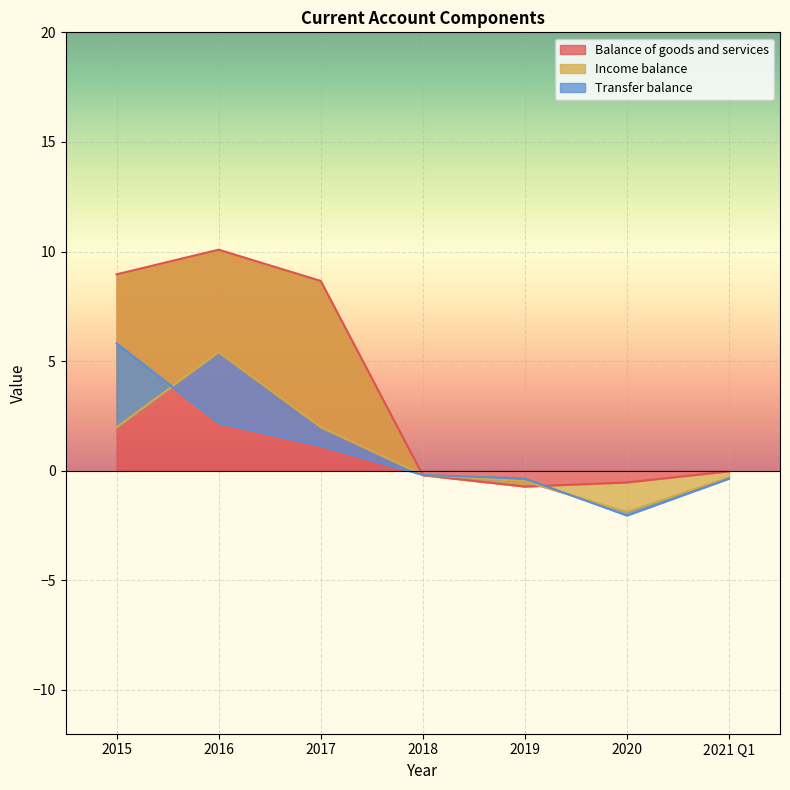

The Balance of goods and services series shows 8.7 at 2017. True or false?

True